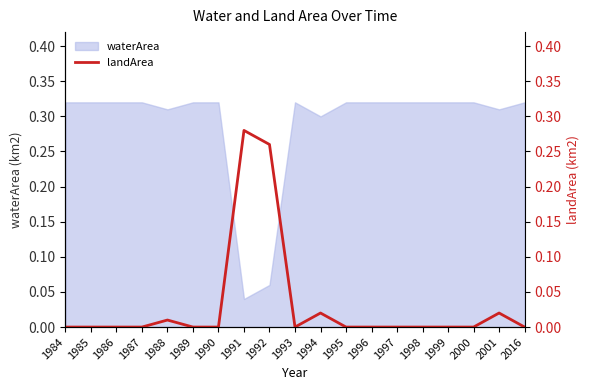

Does the chart have visible grid lines?

No